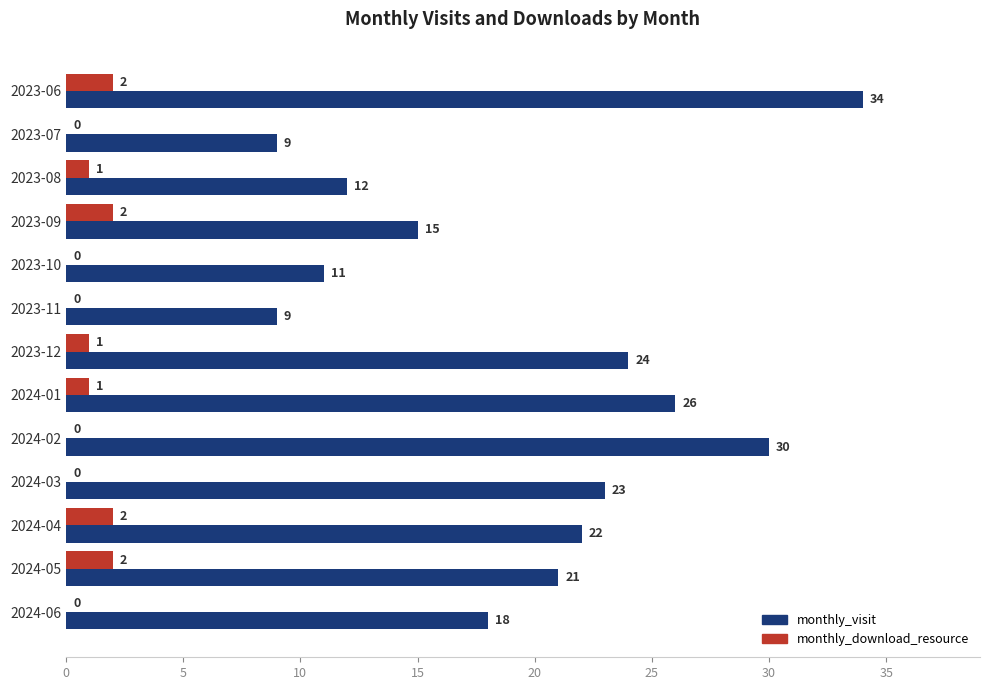

What are all the series names shown in the legend?

monthly_visit, monthly_download_resource